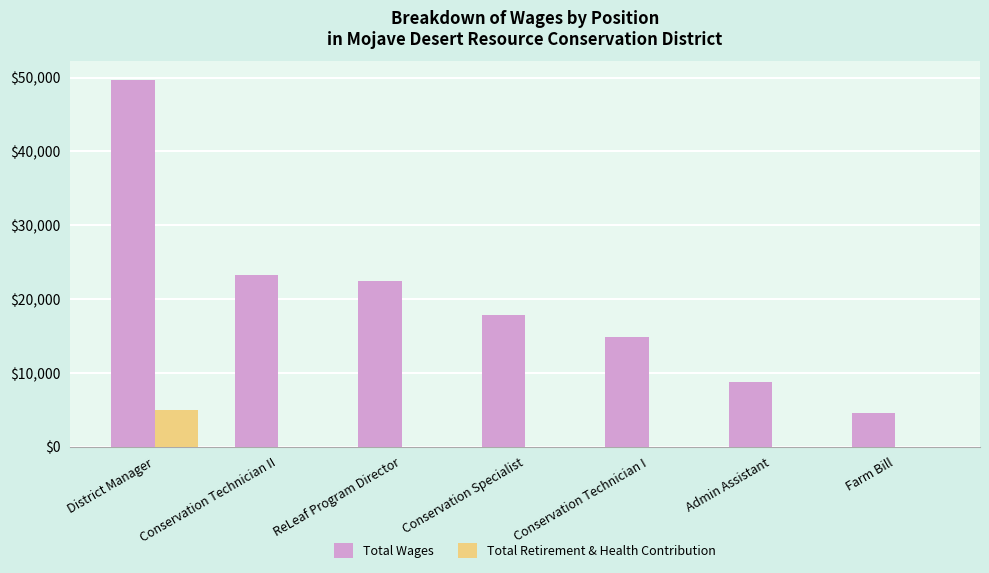

What is the sum of the Total Wages values at Conservation Specialist and Conservation Technician I?

32688